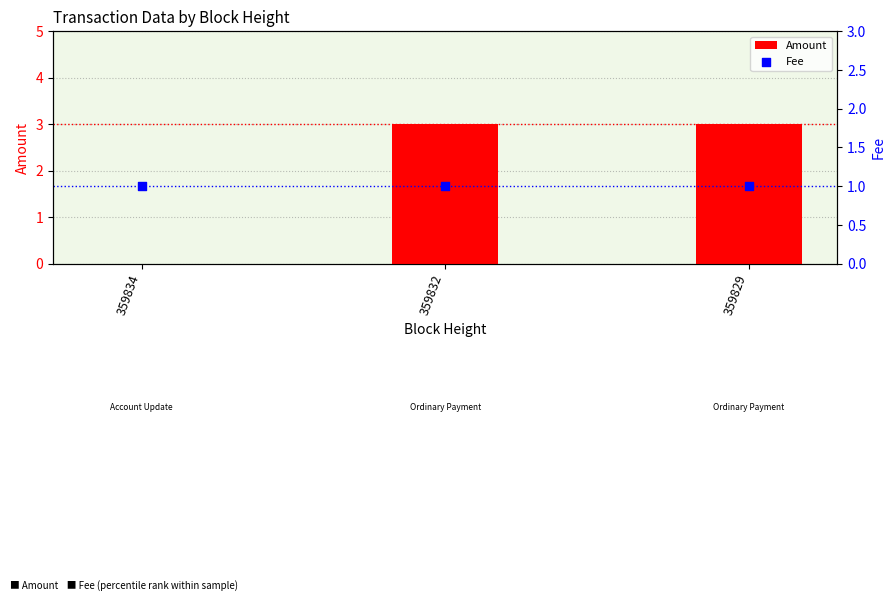

Which series has the largest total across all categories?

Amount